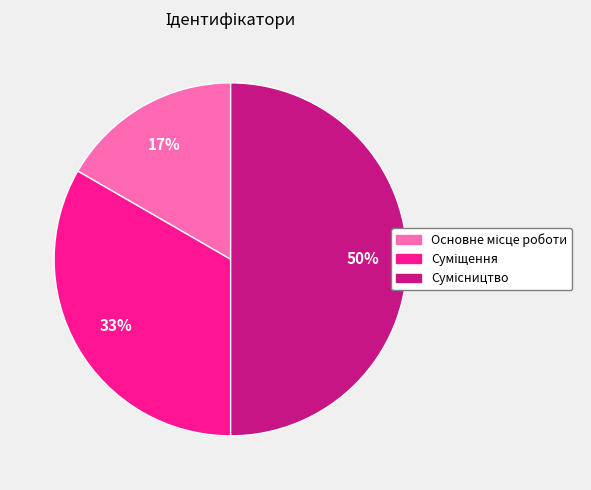

To the nearest percent, what is the average slice percentage?

33%